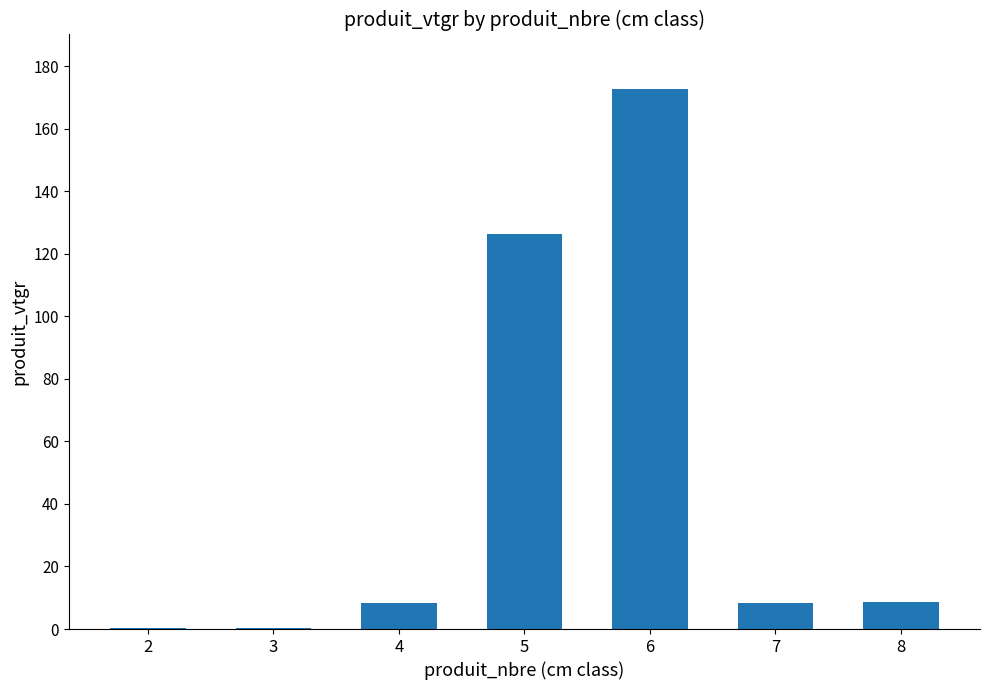

What is the sum of all values?

325.4